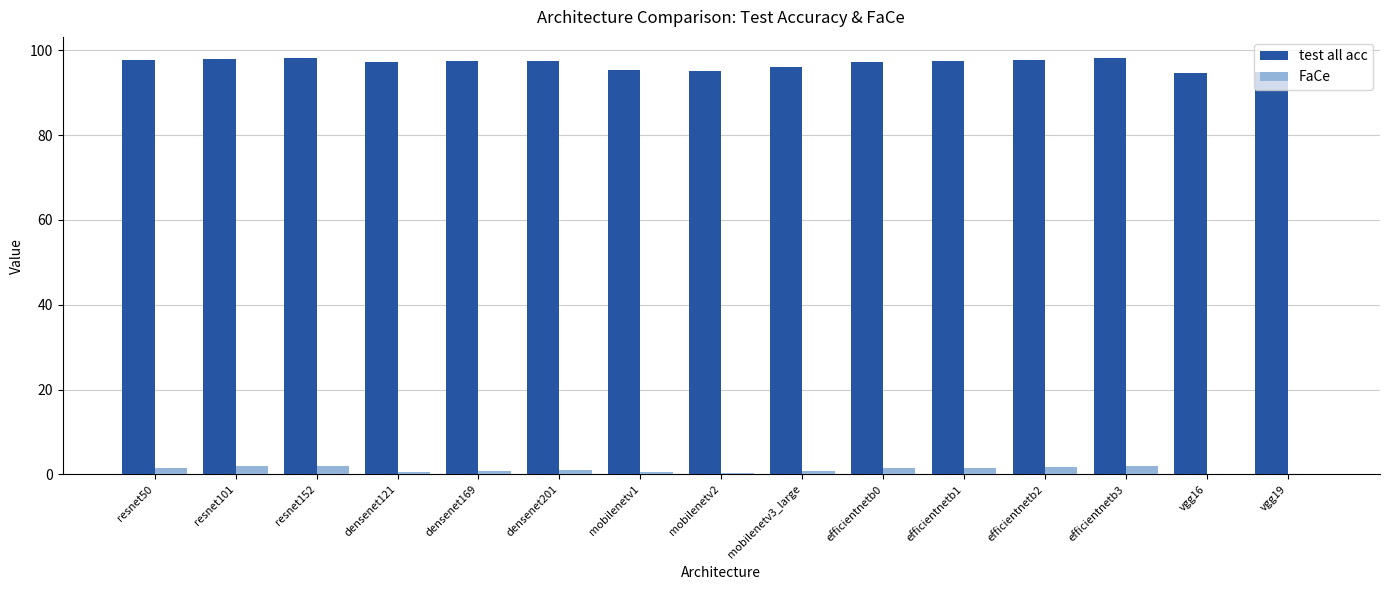

The value of test all acc at densenet121 is 97.2. True or false?

True